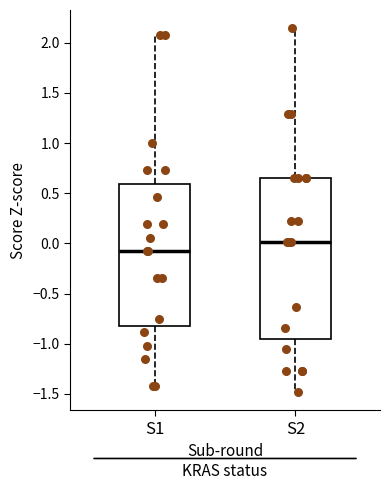

Reading left to right, transcribe this box plot: for each box, give where its median line is, the range the box spans, and where its two whiskers end, as read against the y-axis. The values are not printed on the chart, so give them approximately, as read against the axis.

S1: median -0.10, box -0.80 to 0.60, whiskers -1.40 to 2.10
S2: median 0.00, box -0.95 to 0.65, whiskers -1.50 to 2.15